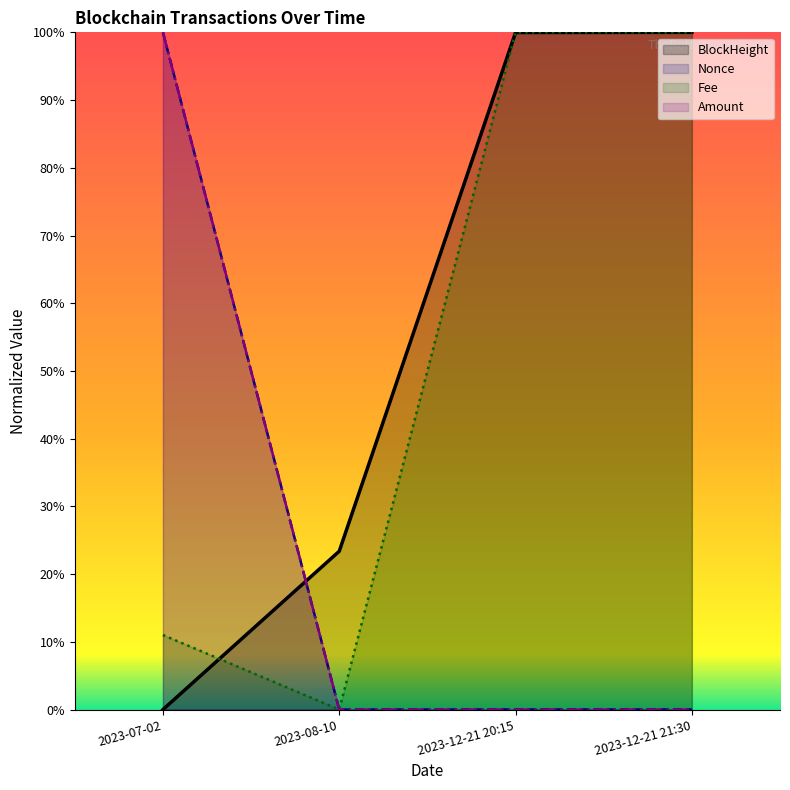

Which series has the largest total across all categories?

BlockHeight